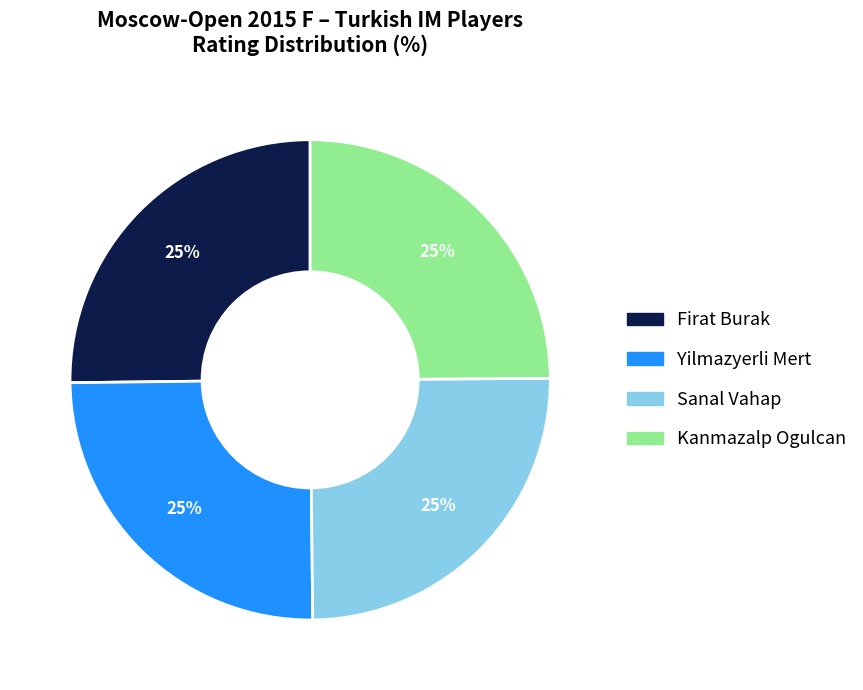

To the nearest percent, what portion does Firat Burak represent?

25%